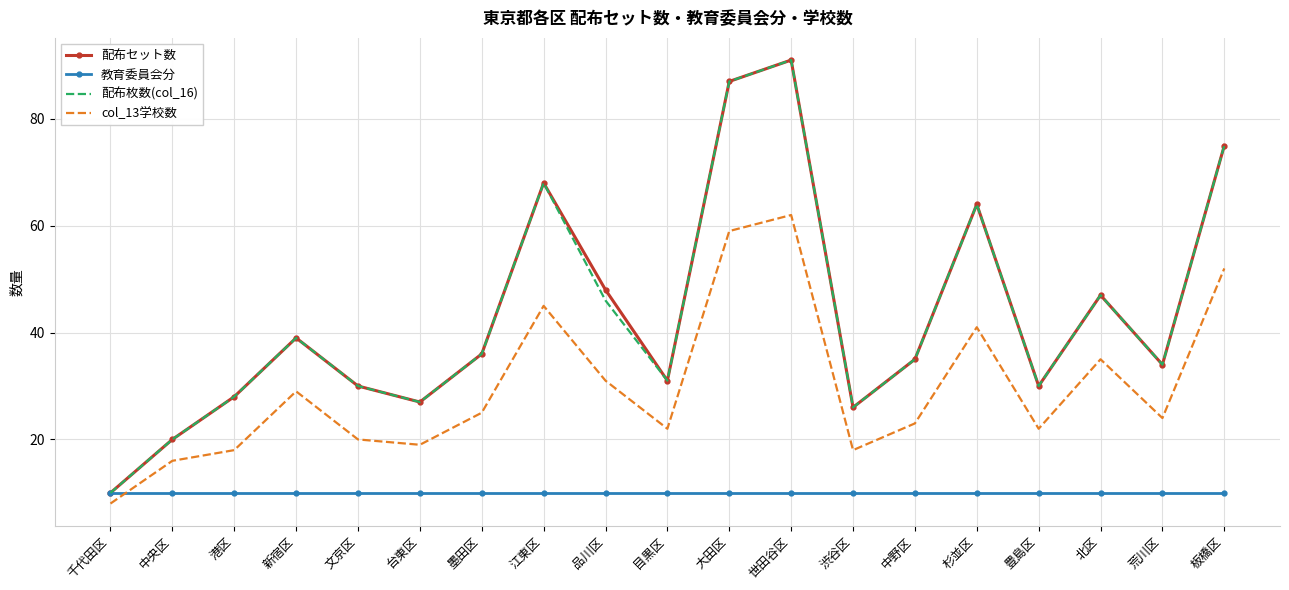

What is the average value of the col_13学校数 series?

30